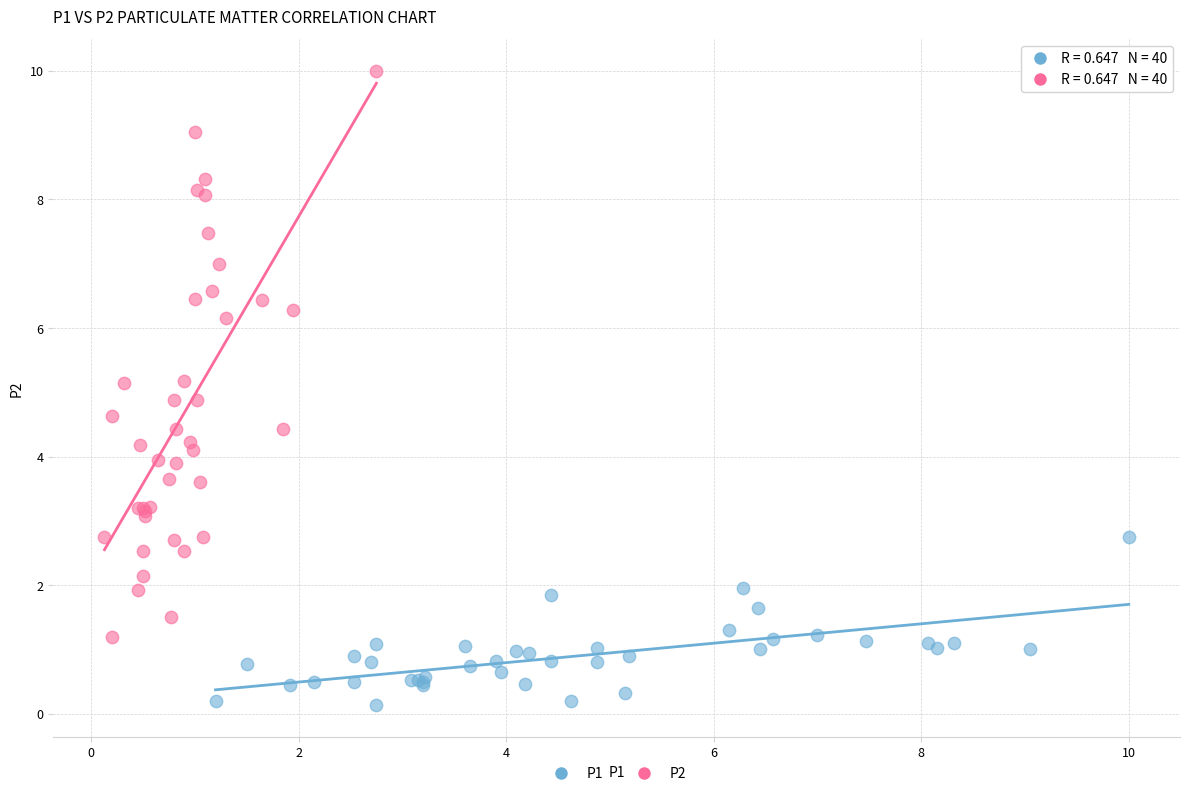

Which series has the largest Y range (max minus min)?

P2